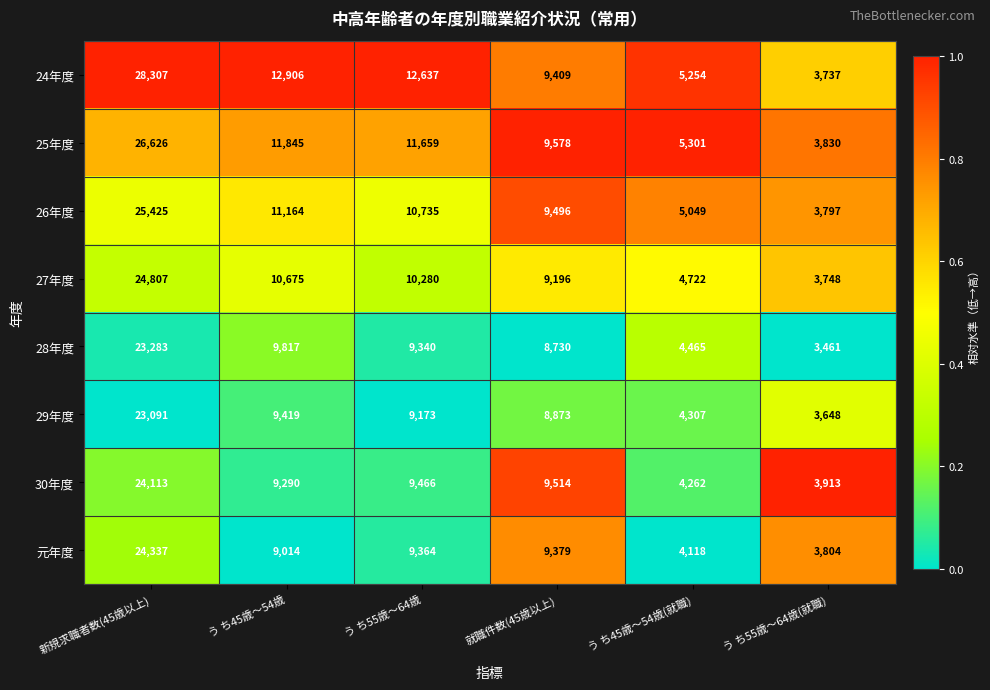

The 25年度 series shows 16150 at 就職件数(45歳以上). True or false?

False